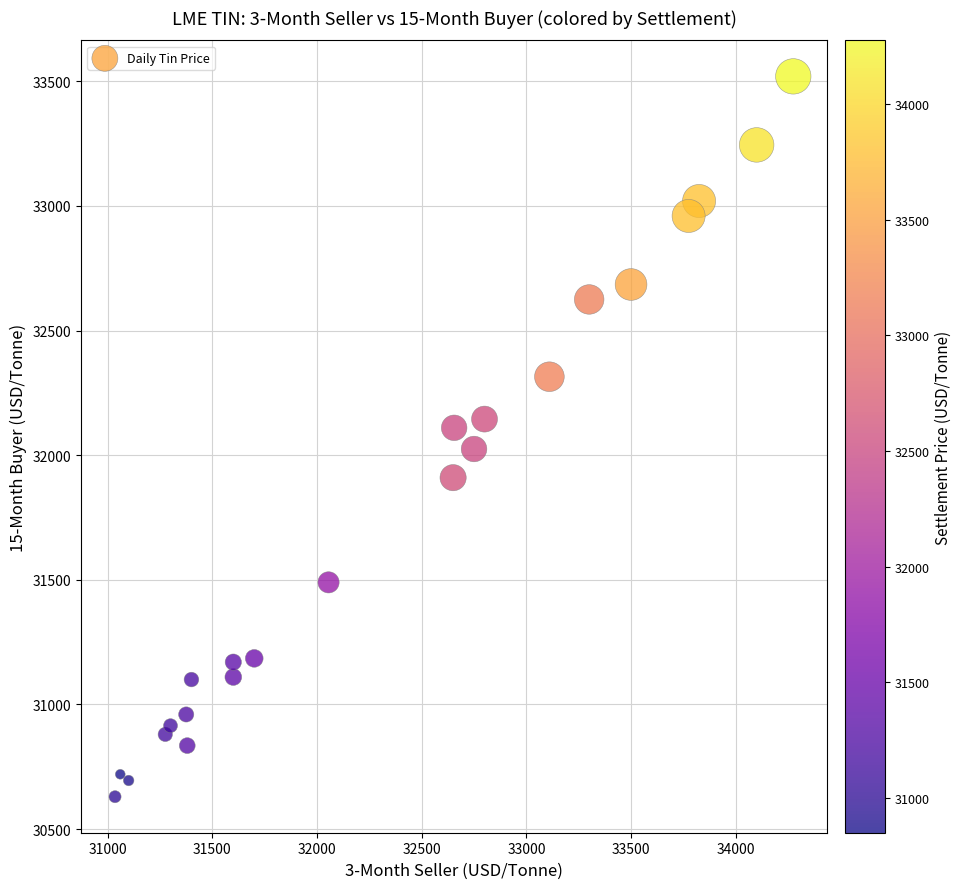

What is the range of Y values (max minus min)?

2890